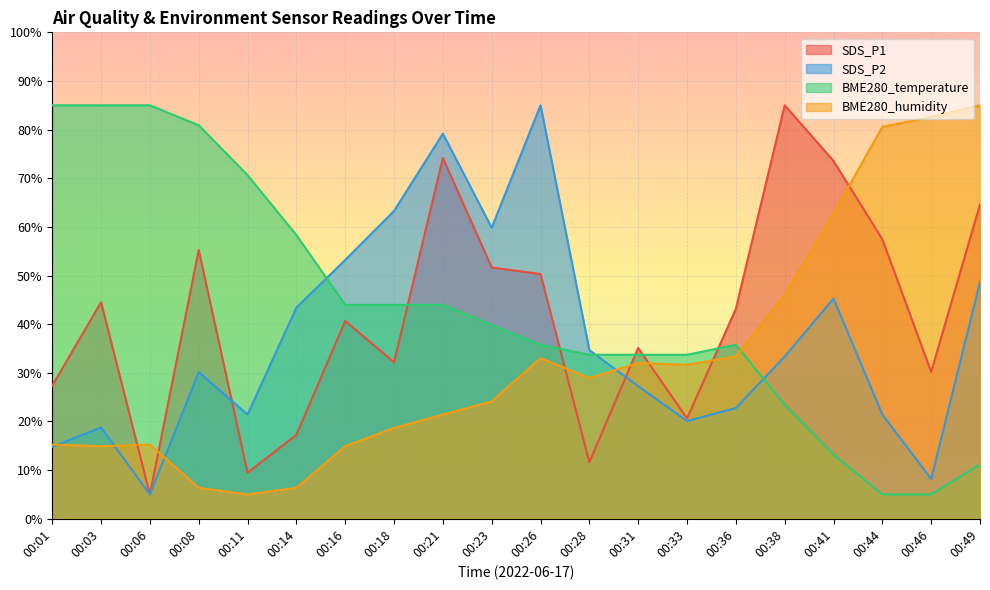

What is the sum of all BME280_humidity values?

658.3